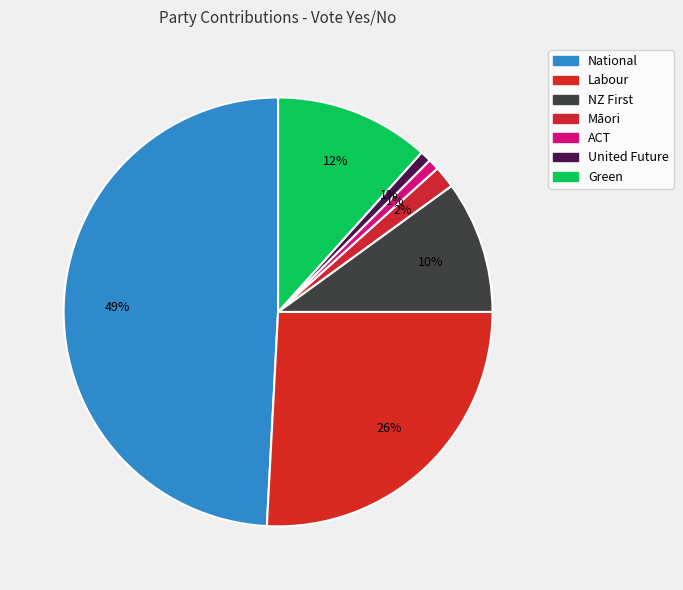

Is ACT the majority of the pie?

No